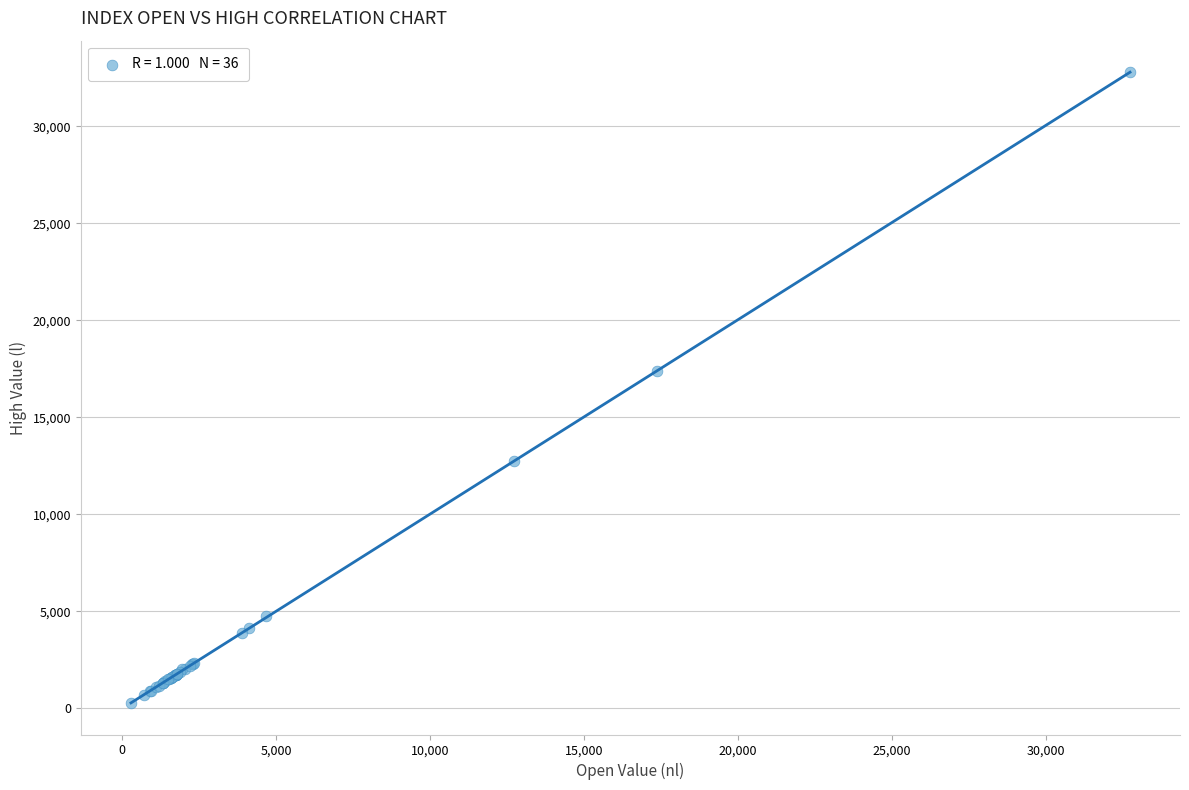

What Y value in the scatter plot is closest to 16530?

17409.3